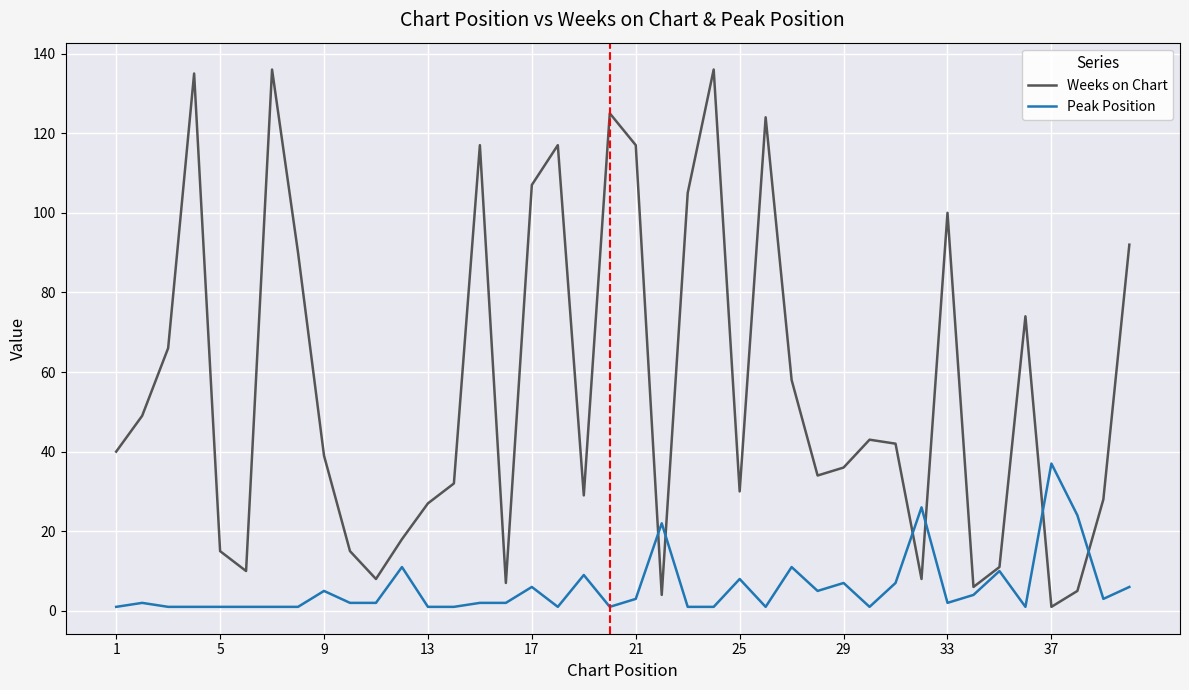

How many interior local peaks does the Weeks on Chart series have?

10